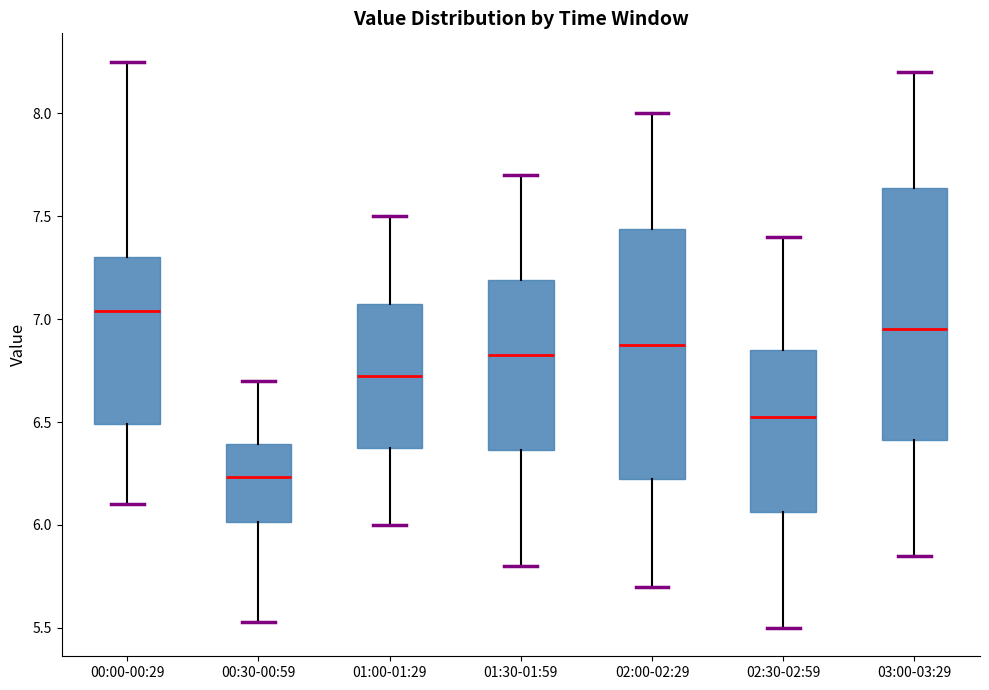

Which box's median line is the lowest?

00:30-00:59